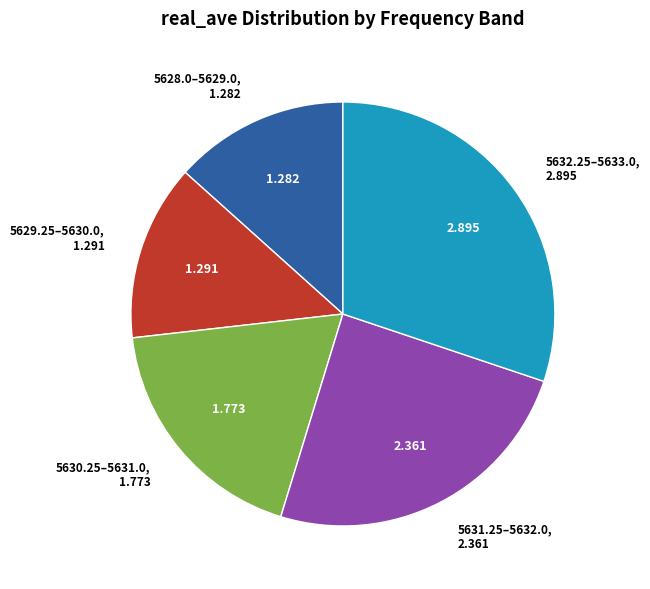

Does any single category account for the majority?

No